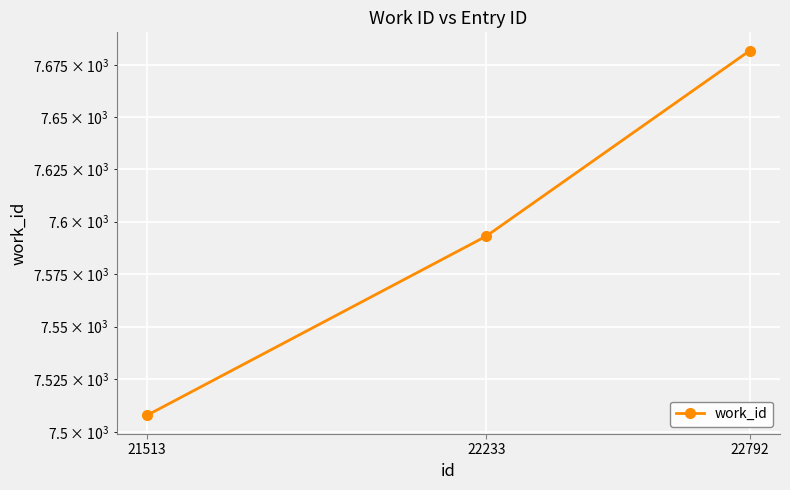

What is the greatest value displayed?

7682